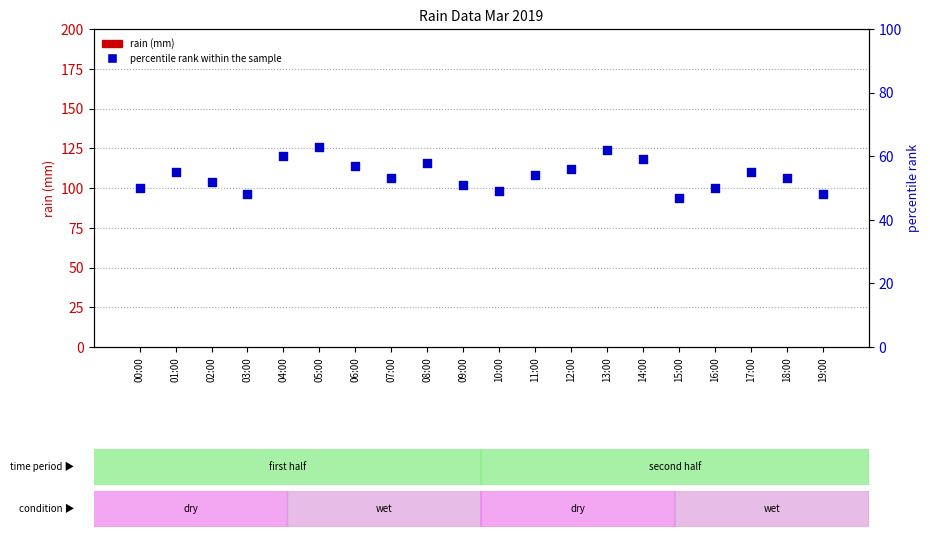

What is the total value across all series at 11:00?

54